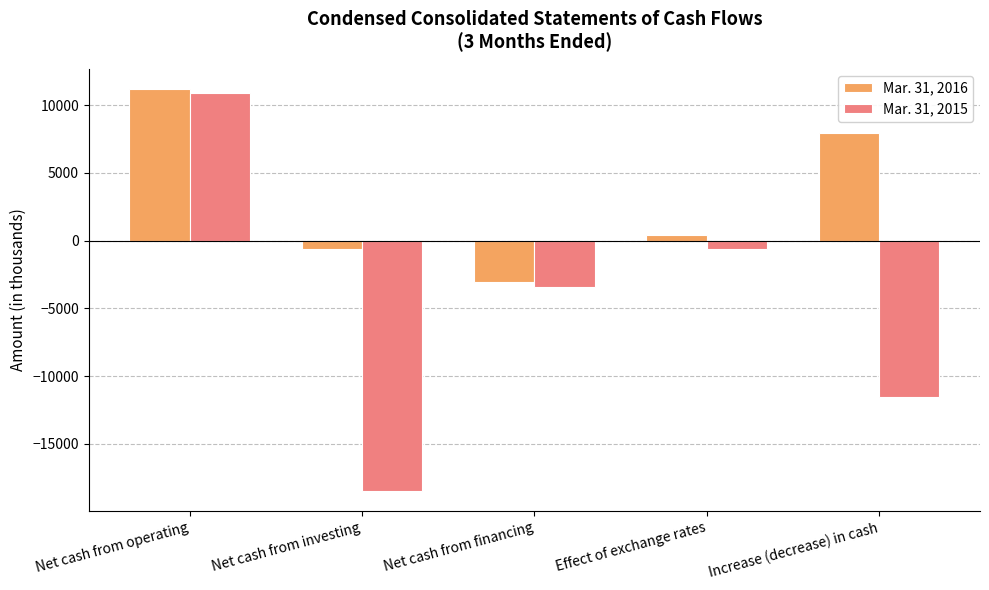

What is the label of the 4th bar from the right?

Net cash from investing